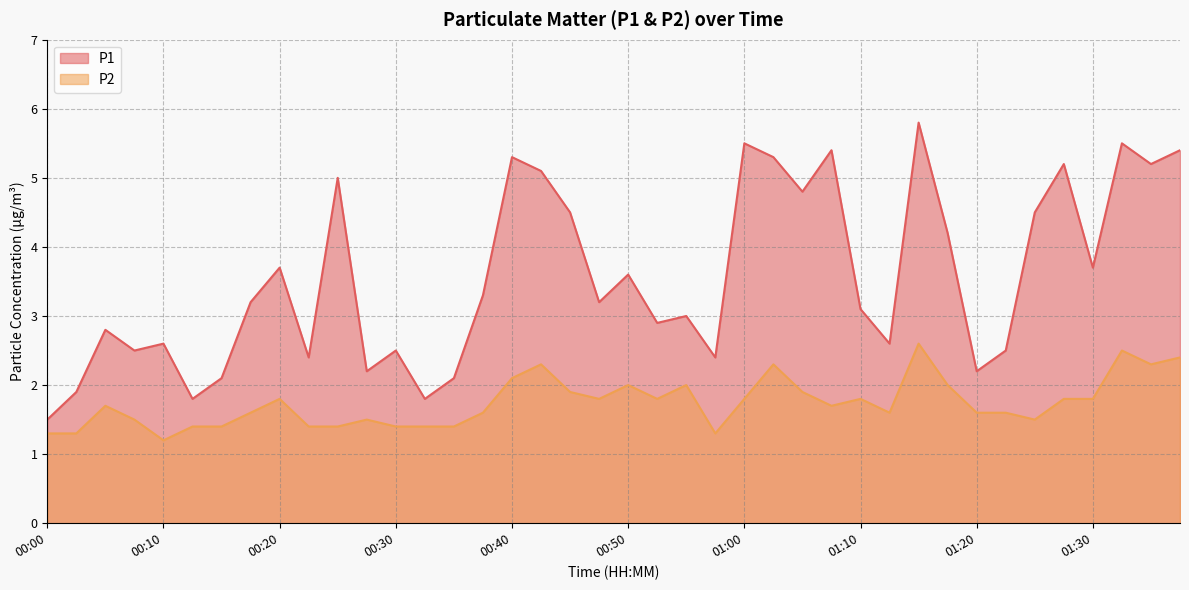

Does the chart have visible grid lines?

Yes